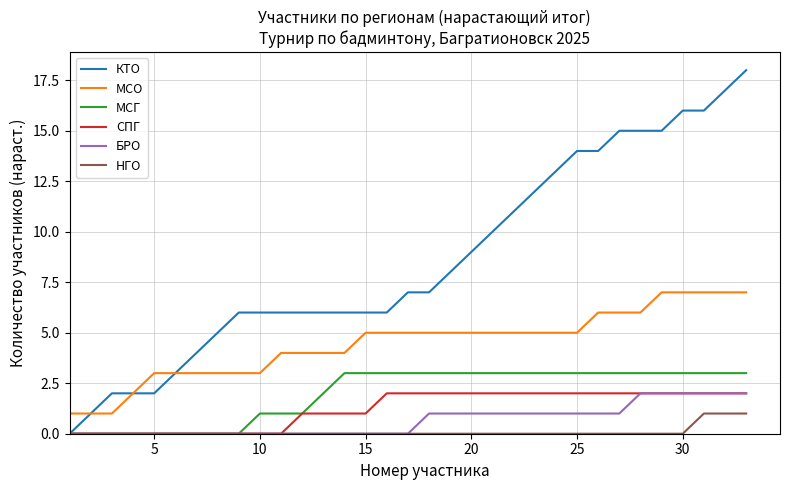

How many lines are shown in the chart?

6